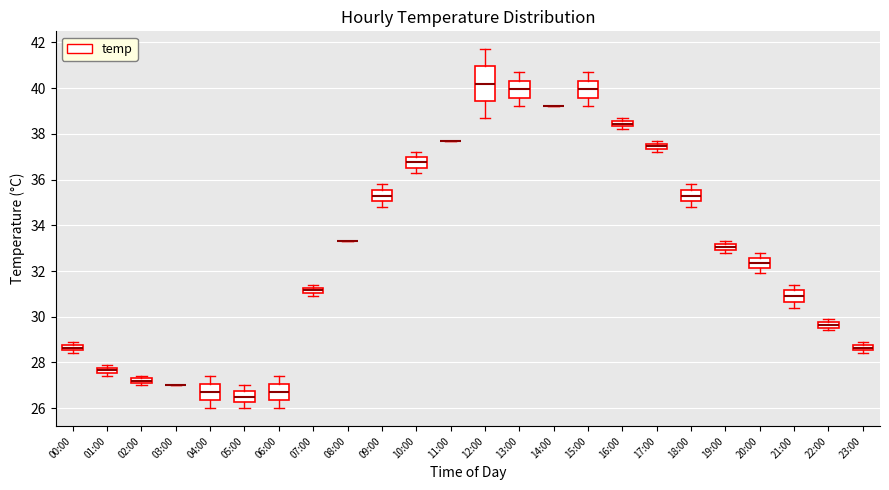

Where is the lower edge of the box for 19:00 on the y-axis? The values are not printed on the chart, so give them approximately, as read against the axis.

33.0